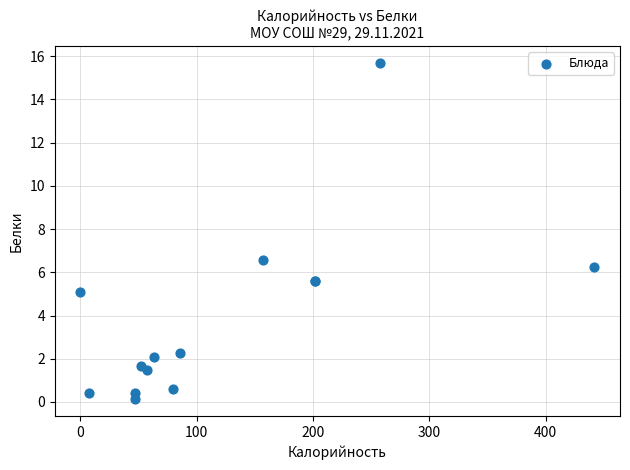

What Y value in the scatter plot is closest to 7?

6.6